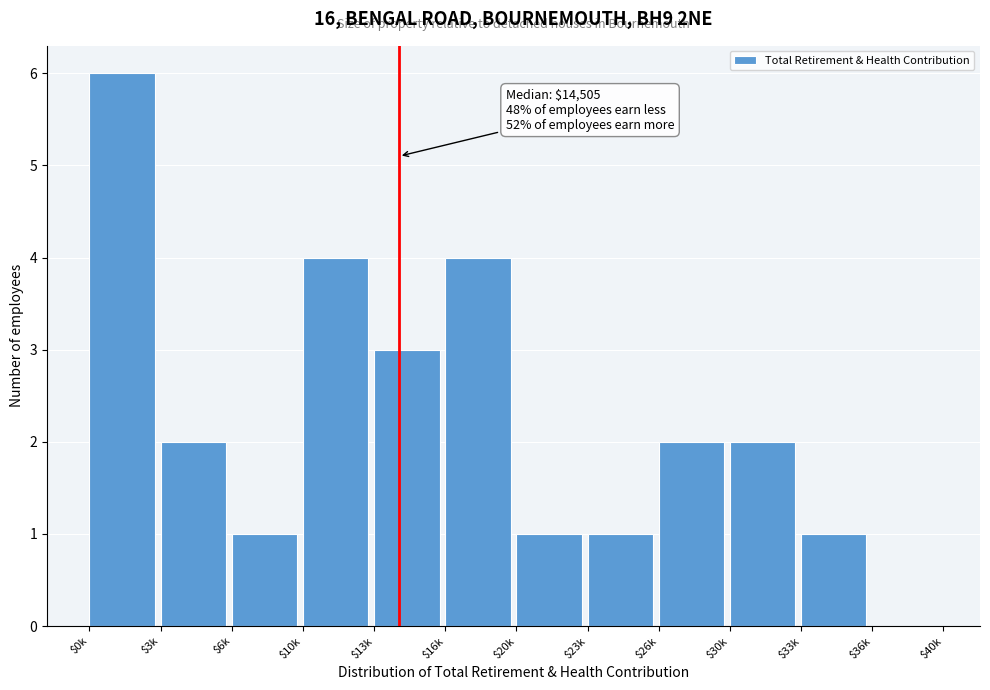

The value at $36k is 2. True or false?

False